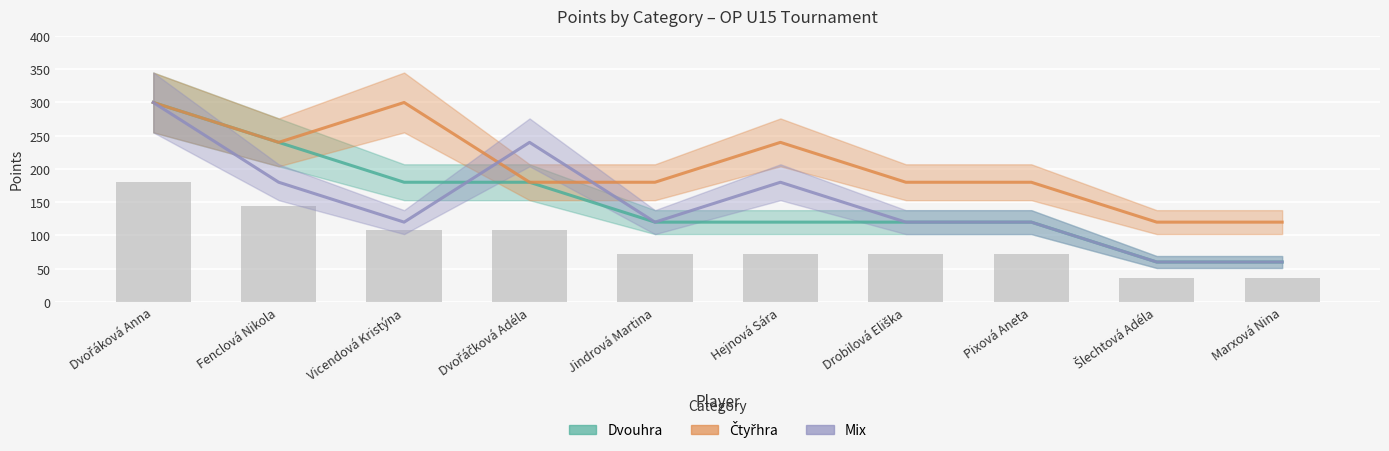

What is the label of the 9th bar from the left?

Šlechtová Adéla